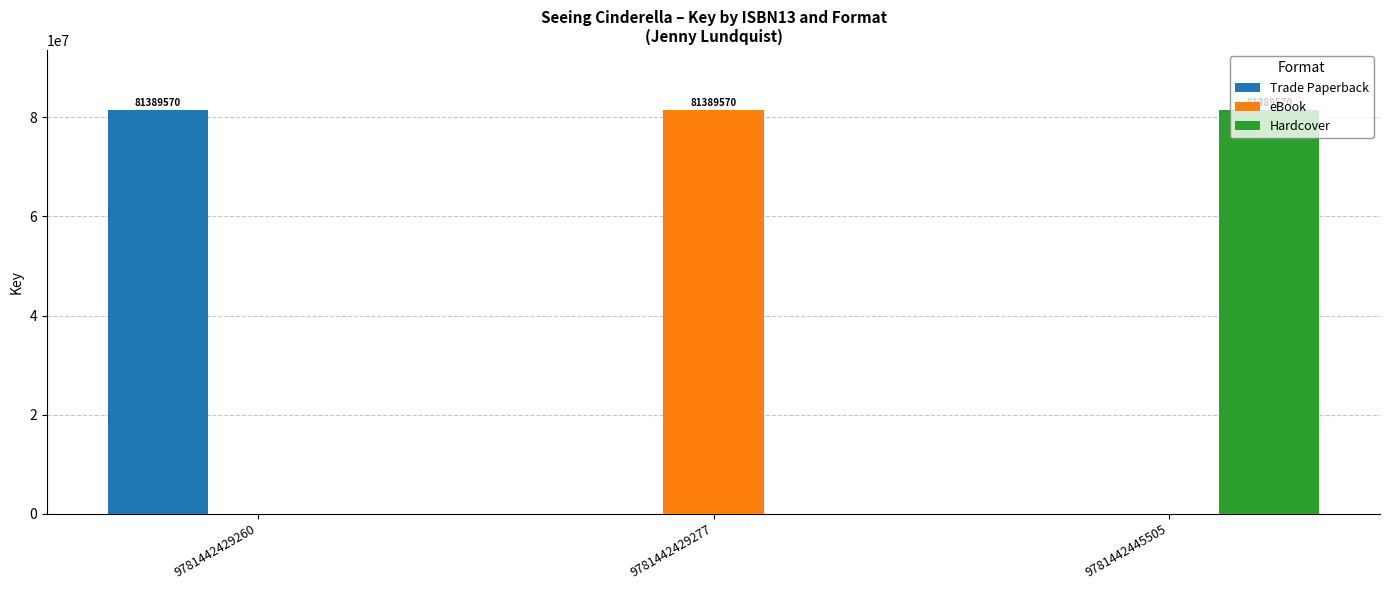

How many data points does each series have?

3